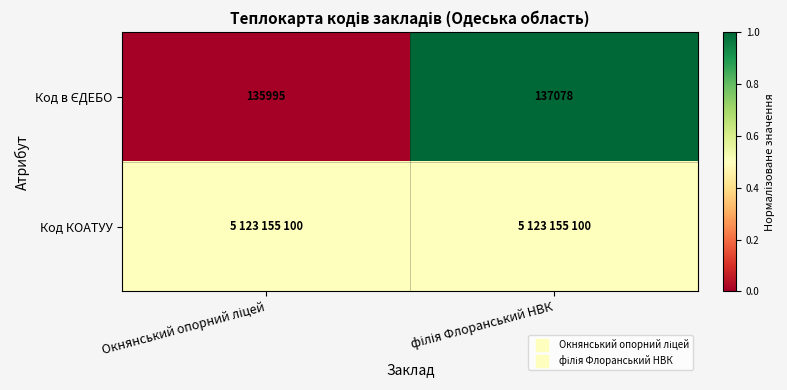

Between Окнянський опорний ліцей and філія Флоранський НВК, which series saw the biggest shift?

Код в ЄДЕБО